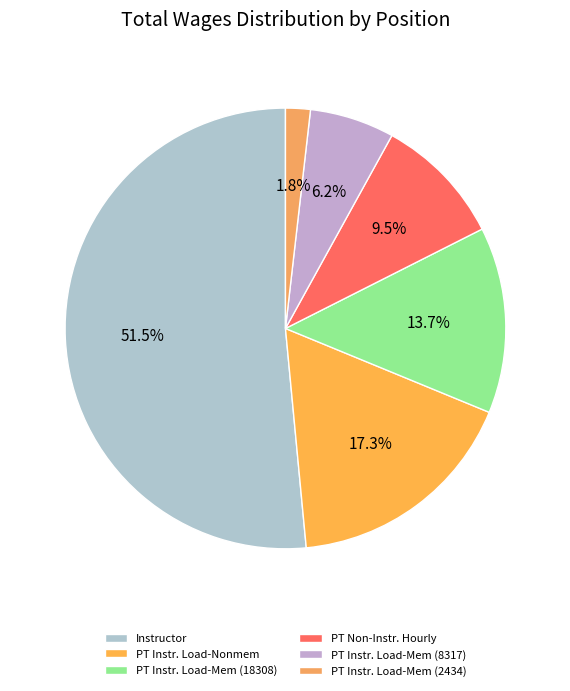

Which category has the biggest portion of the pie?

Instructor